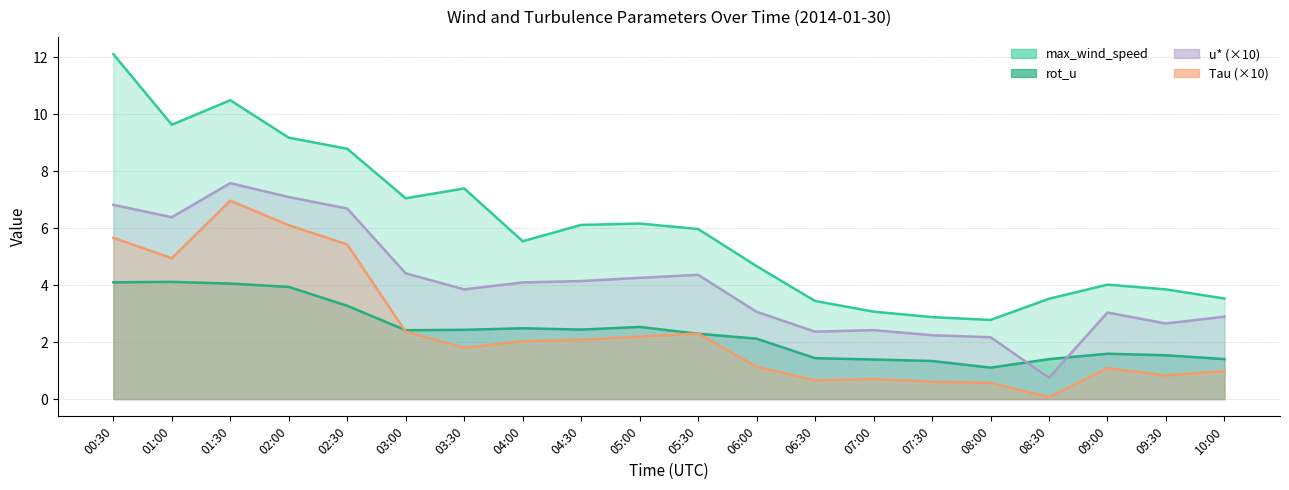

At which label is max_wind_speed closest to 7?

03:00